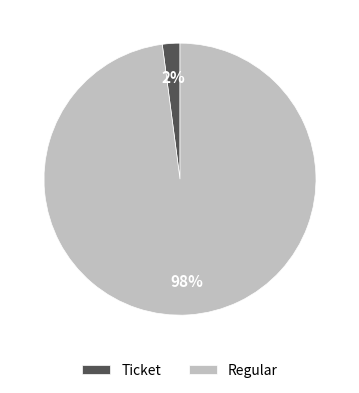

The Ticket slice represents 2% of the pie. True or false?

True